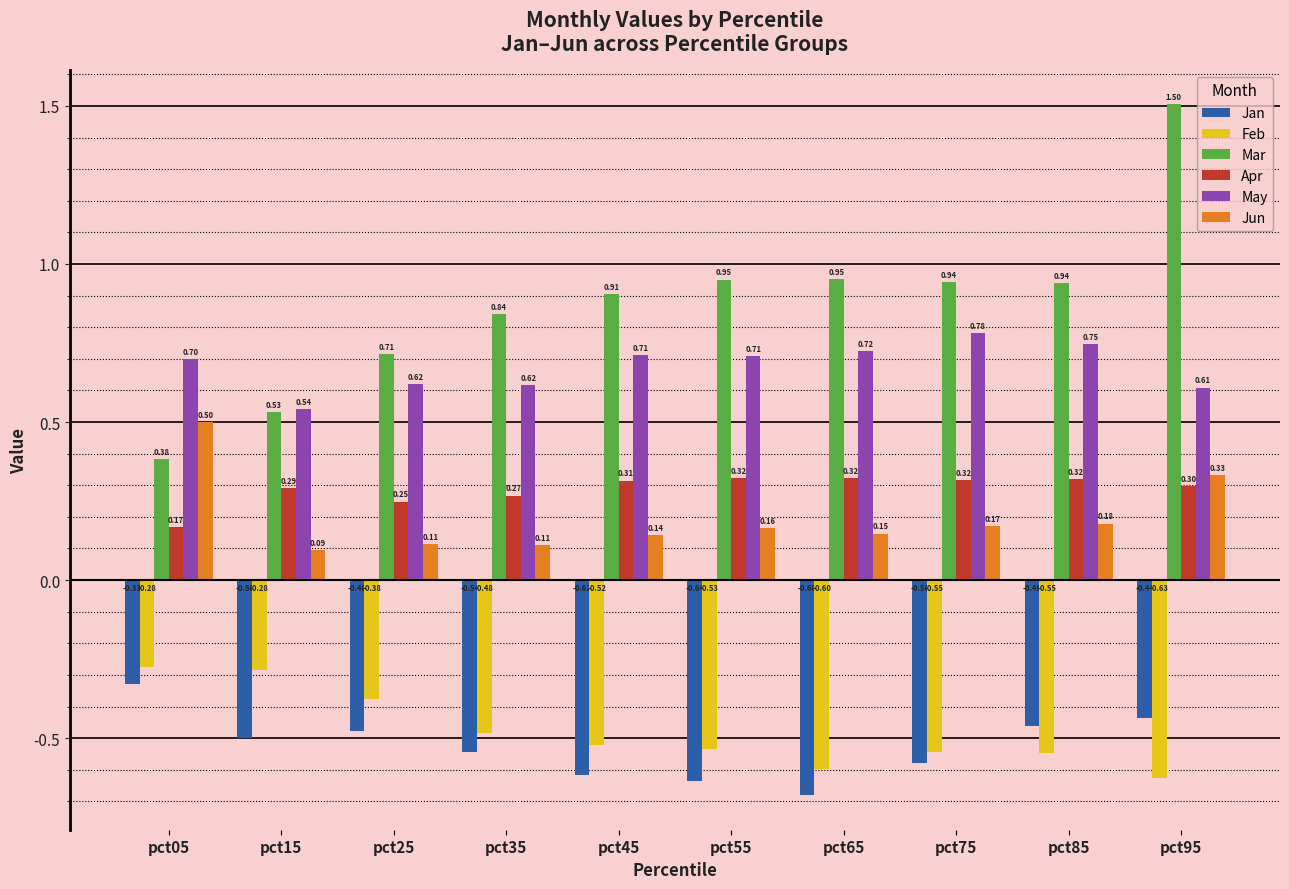

Is it true that Feb equals -0.4 at pct95?

False